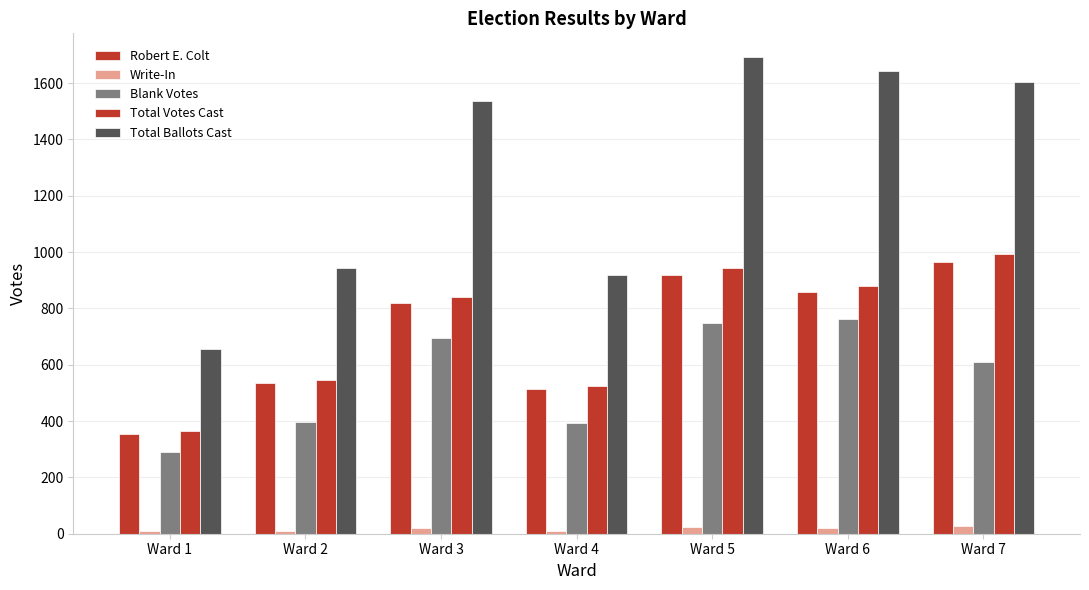

What is the difference between the Total Votes Cast values at Ward 2 and Ward 4?

20